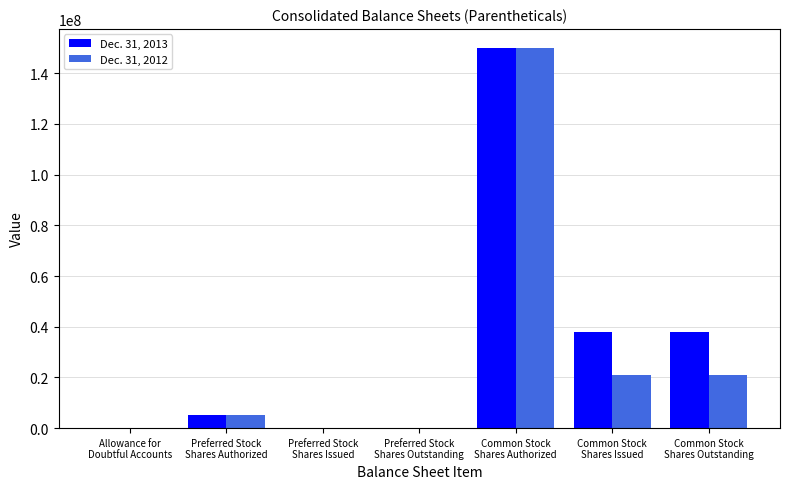

What is the greatest value displayed?

150000000